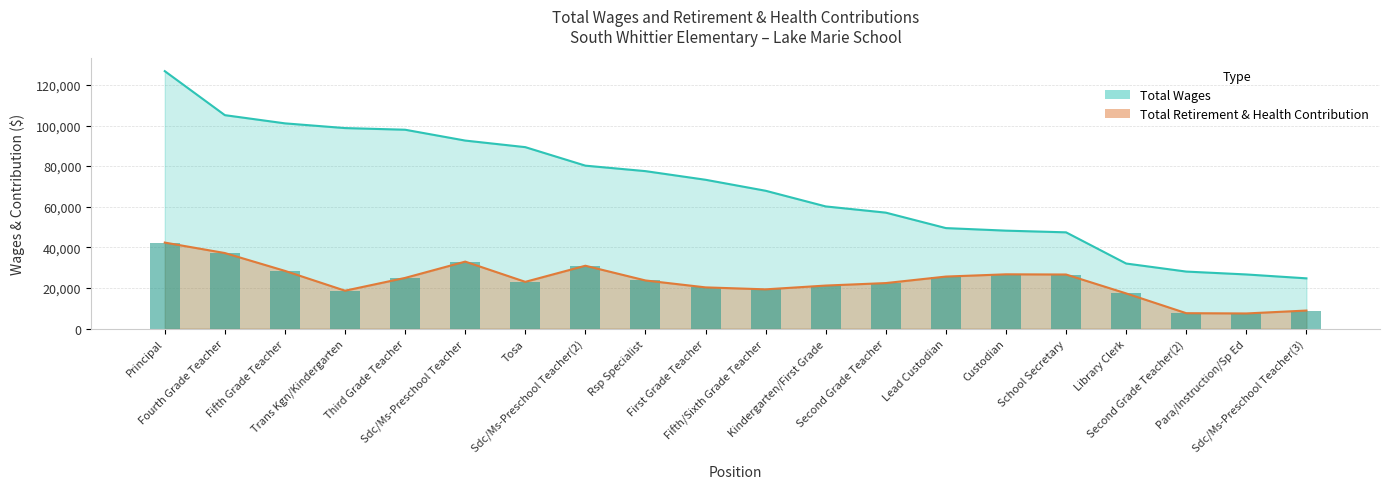

What is the spread (max minus min) of values at Fifth Grade Teacher?

72607